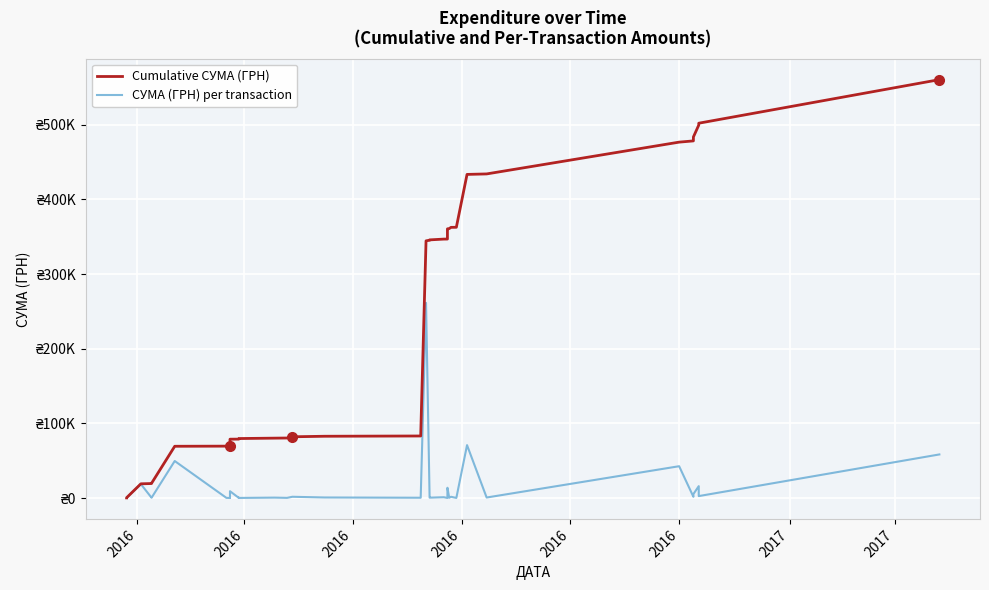

List the series in order of their overall mean, lowest first.

СУМА (ГРН) per transaction, Cumulative СУМА (ГРН)